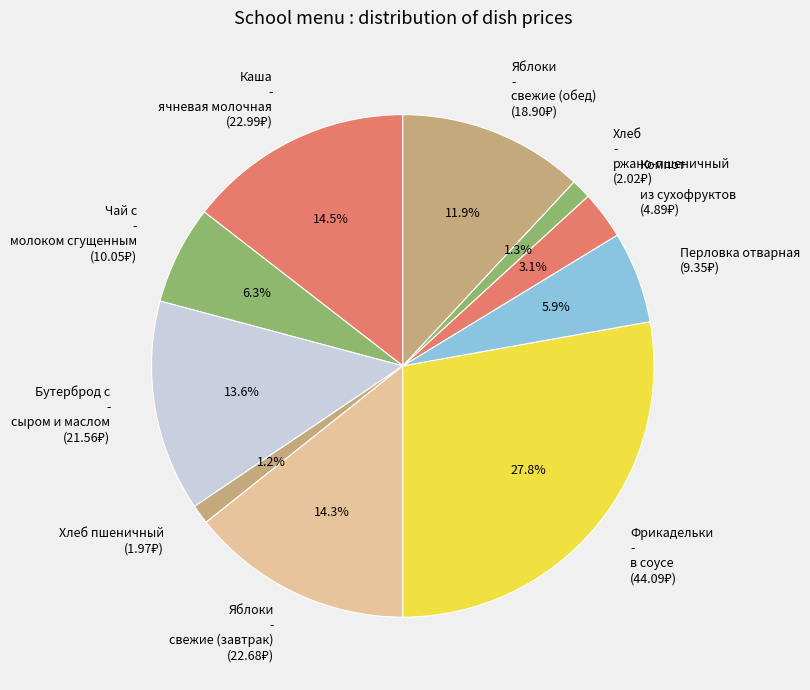

Is there a majority slice in this chart?

No